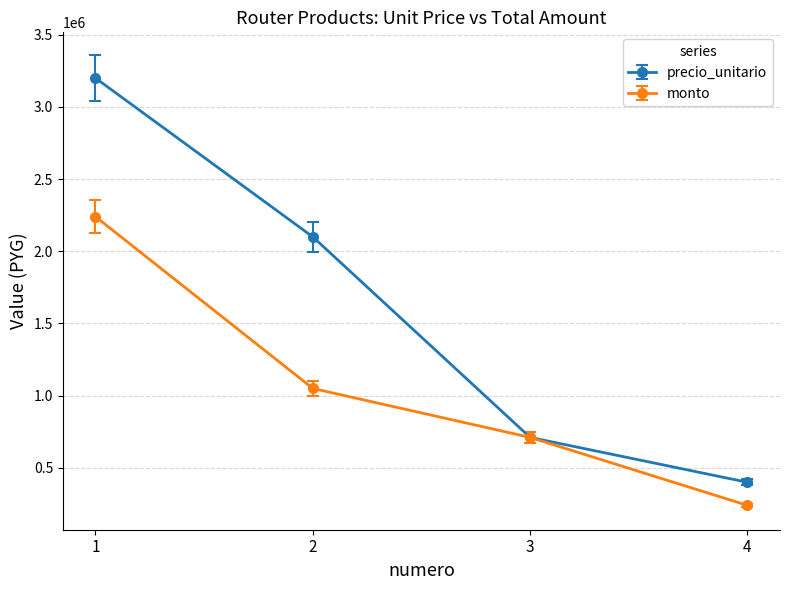

What is the average value of the precio_unitario series?

1602750